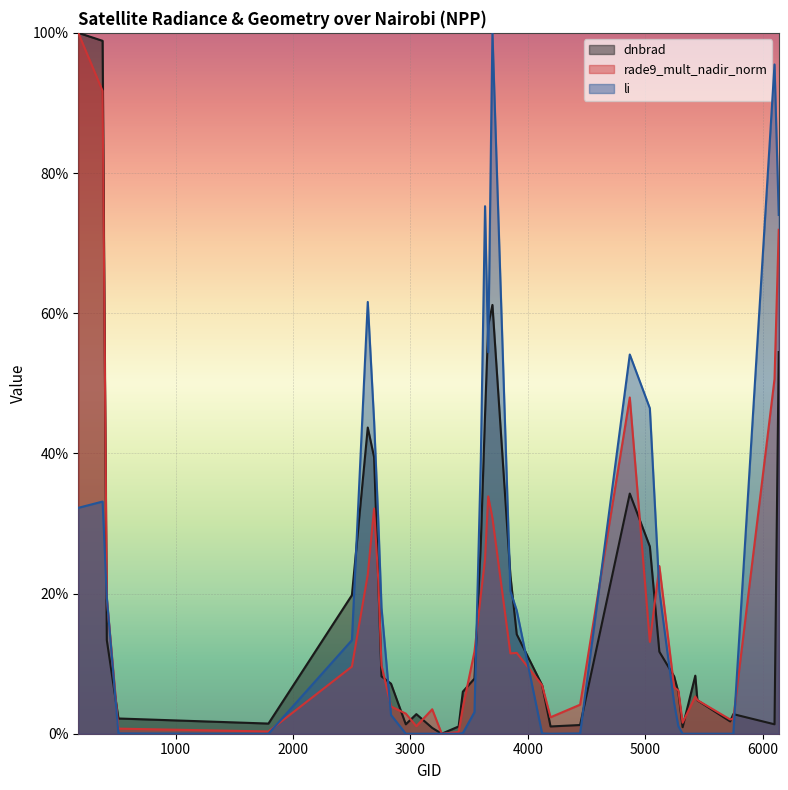

What are all the series names shown in the legend?

dnbrad, rade9_mult_nadir_norm, li